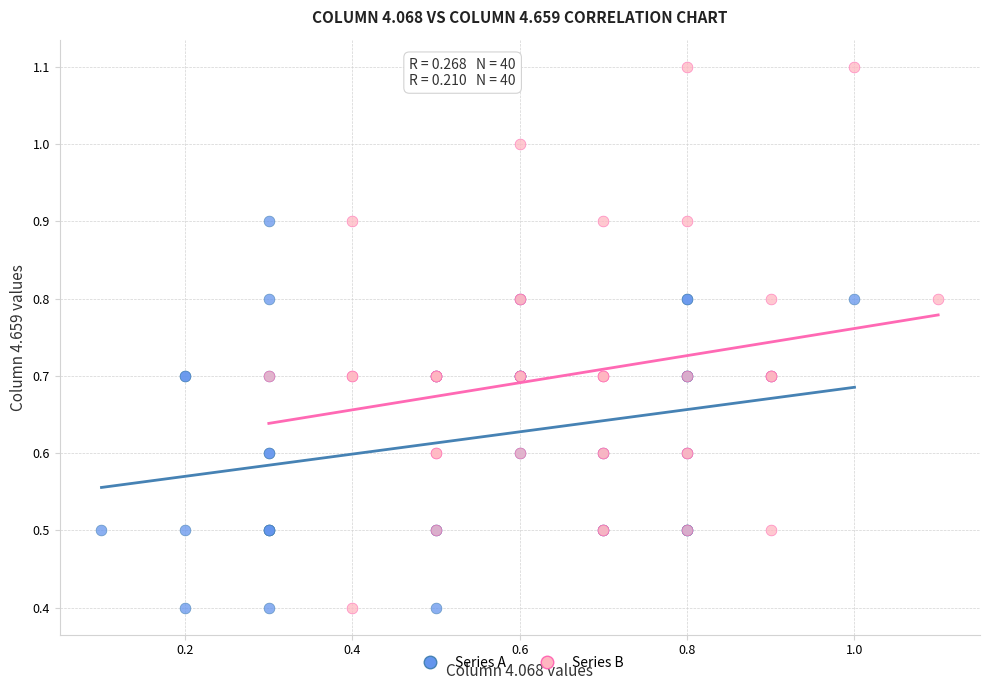

Which series contains the highest Y value?

Series B